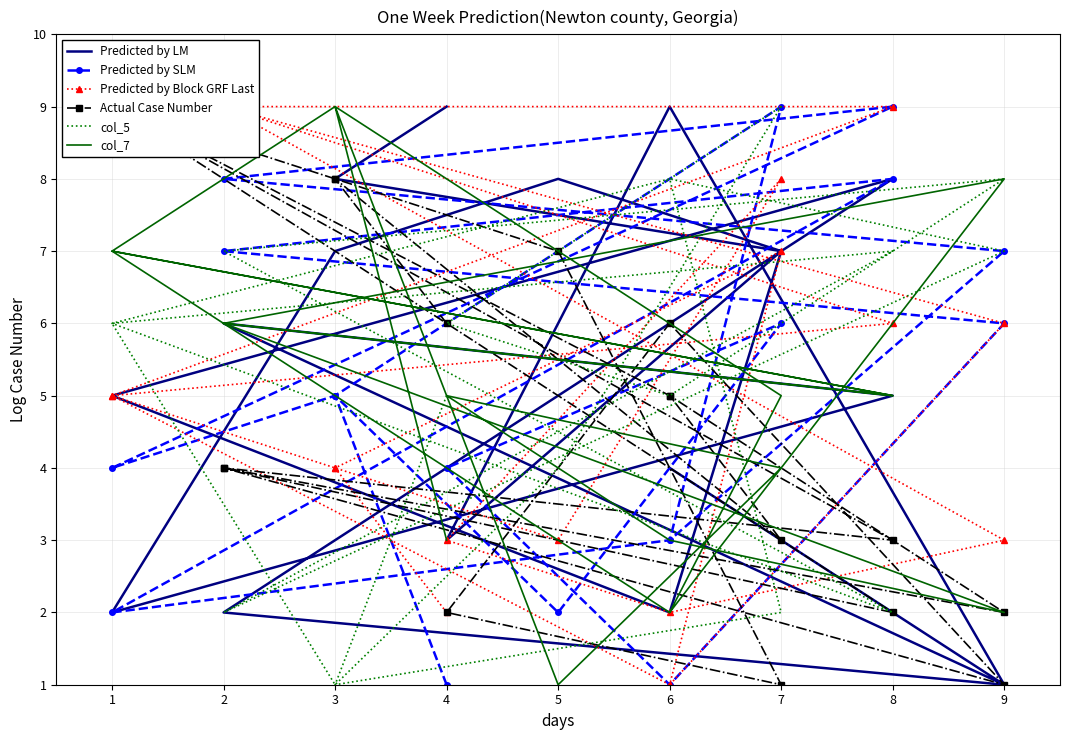

Reading left to right, transcribe all the data shown in this chart.

Predicted by LM: 9	8	7	2	5	8	2	1	9	3	7	8	7	2	5	6	1	4
Predicted by SLM: 1	5	9	3	2	8	7	6	1	4	6	2	5	4	9	8	7	3
Predicted by Block GRF Last: 2	4	7	1	5	9	9	3	2	3	8	3	4	5	6	9	6	1
Actual Case Number: 6	8	3	5	9	3	4	1	6	2	1	7	8	9	2	4	2	5
col_5: 5	1	2	8	6	2	7	8	5	6	9	4	1	6	7	2	7	8
col_7: 3	9	5	2	7	5	6	2	3	5	4	1	9	7	5	6	8	2